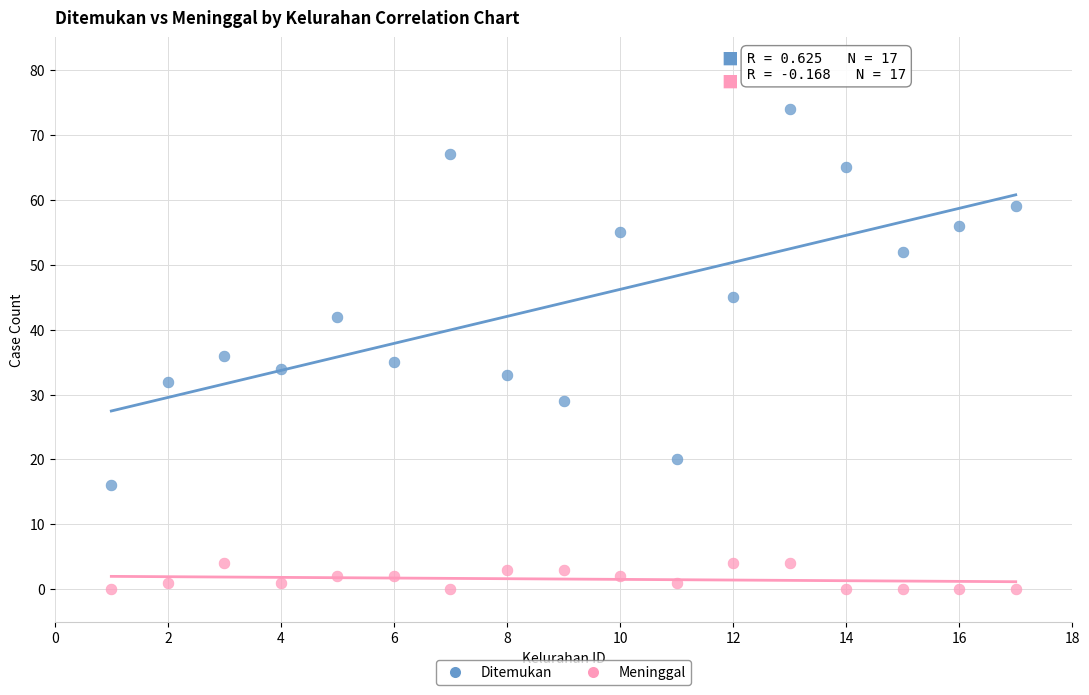

Across all series, what Y value is closest to 37?

36